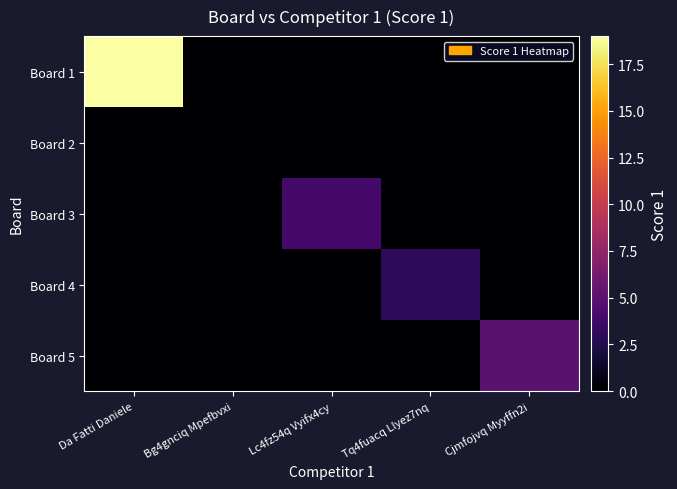

Which category has the lowest value across all series?

Bg4gnciq Mpefbvxi